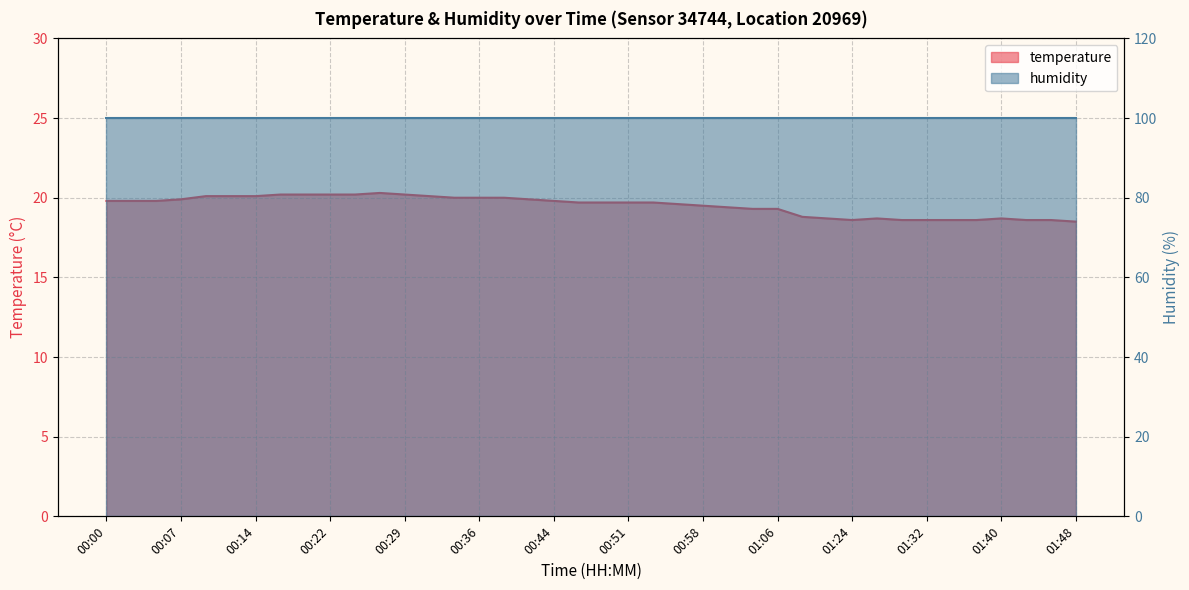

List the labels in order of value, smallest first.

01:48, 01:24, 01:30, 01:32, 01:35, 01:38, 01:43, 01:45, 01:19, 01:27, 01:40, 01:17, 01:03, 01:06, 01:01, 00:58, 00:56, 00:46, 00:48, 00:51, 00:53, 00:00, 00:02, 00:05, 00:44, 00:07, 00:41, 00:34, 00:36, 00:39, 00:10, 00:12, 00:14, 00:31, 00:17, 00:19, 00:22, 00:24, 00:29, 00:27